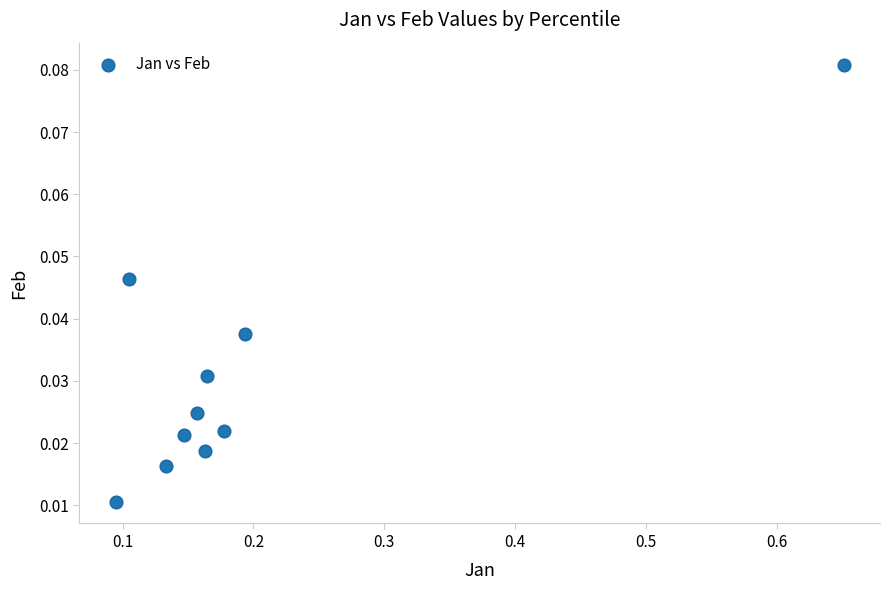

What is the range of X values (max minus min)?

0.6